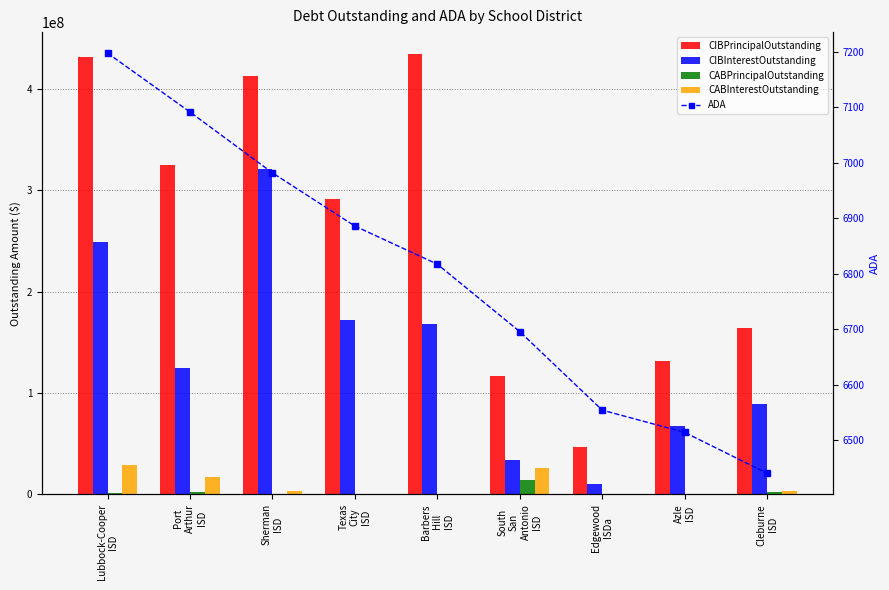

What are all the series names shown in the legend?

CIBPrincipalOutstanding, CIBInterestOutstanding, CABPrincipalOutstanding, CABInterestOutstanding, ADA